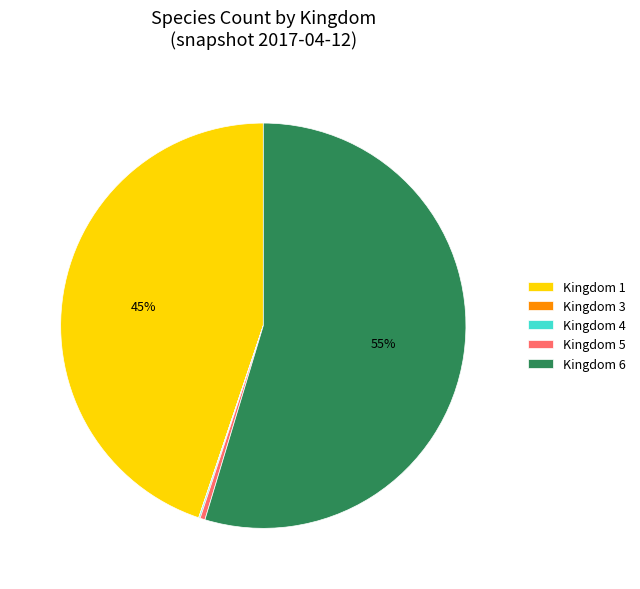

Is there any slice that represents more than half of the pie?

Yes